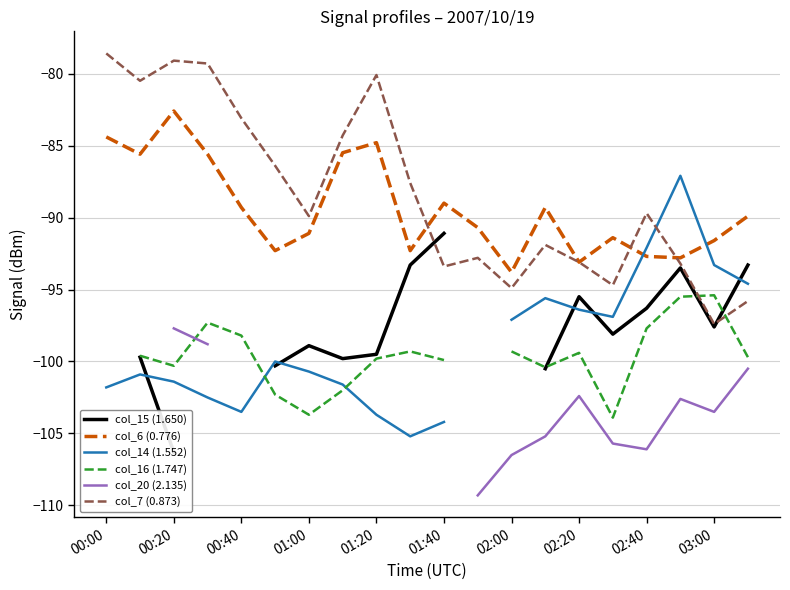

Is the value of col_7 (0.873) at 01:20 greater than the value of col_6 (0.776) at 03:00?

Yes